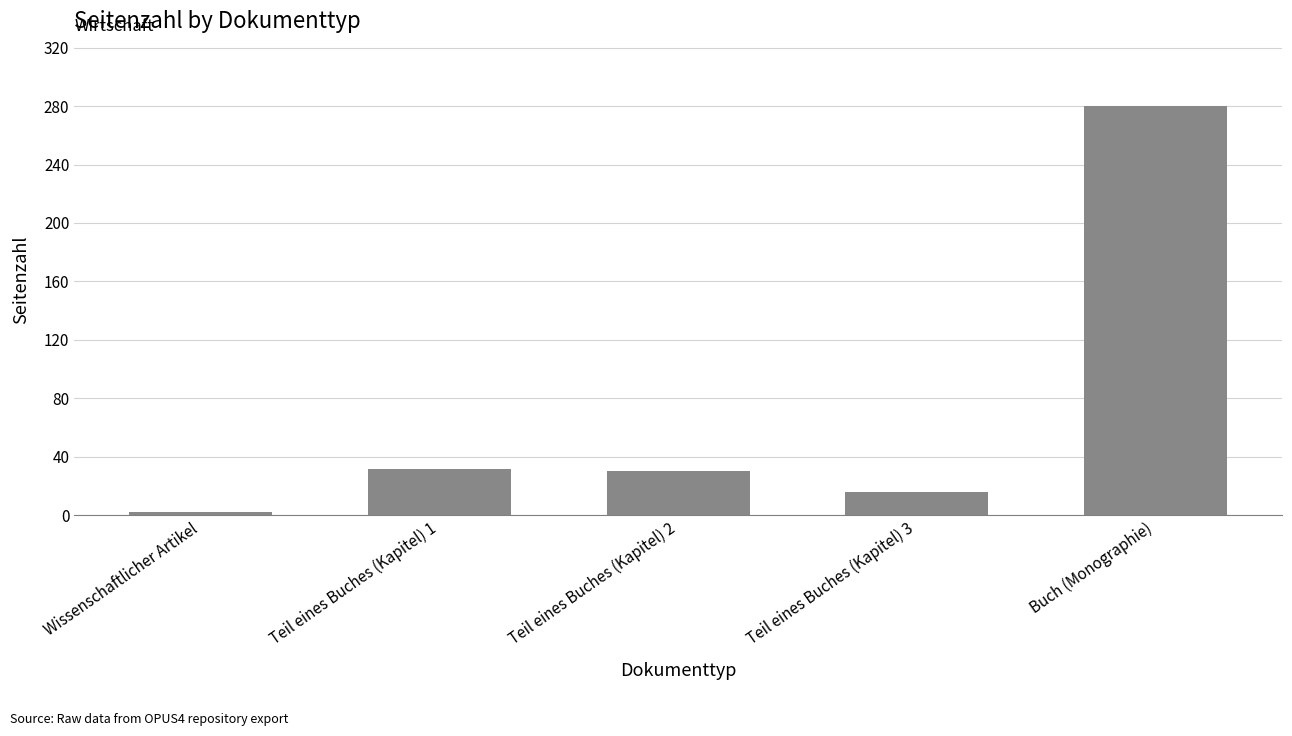

Reading right to left, list all the values displayed in this chart.

280	16	30	32	2